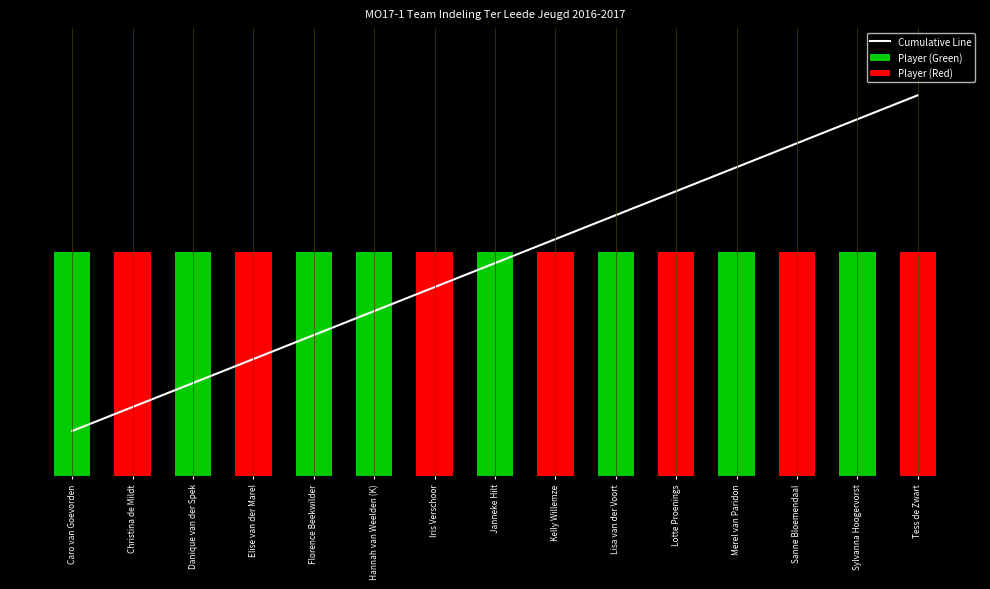

How many bars are there in total?

15